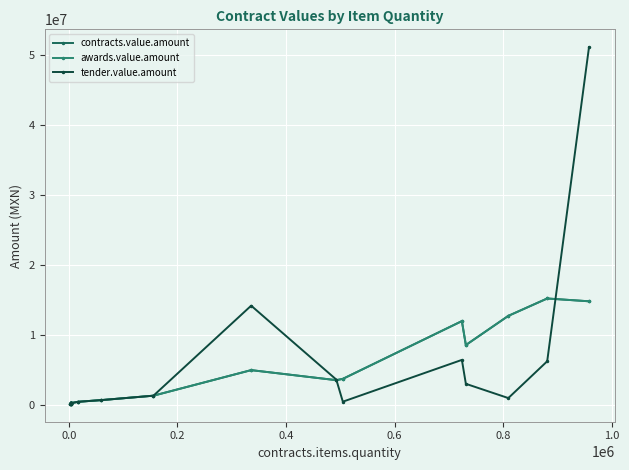

What is the difference between the second highest and second lowest values in the awards.value.amount series?

14649781.6